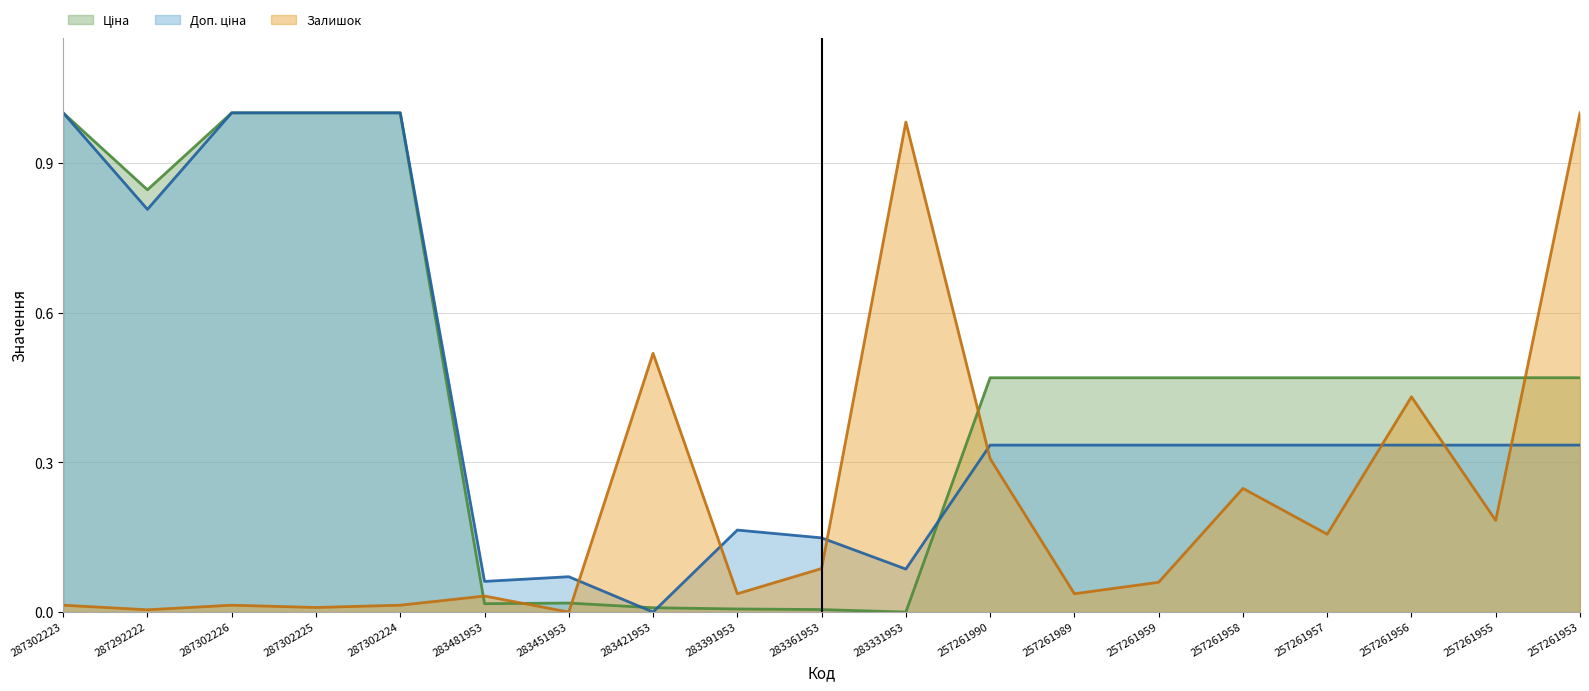

How many lines are shown in the chart?

3